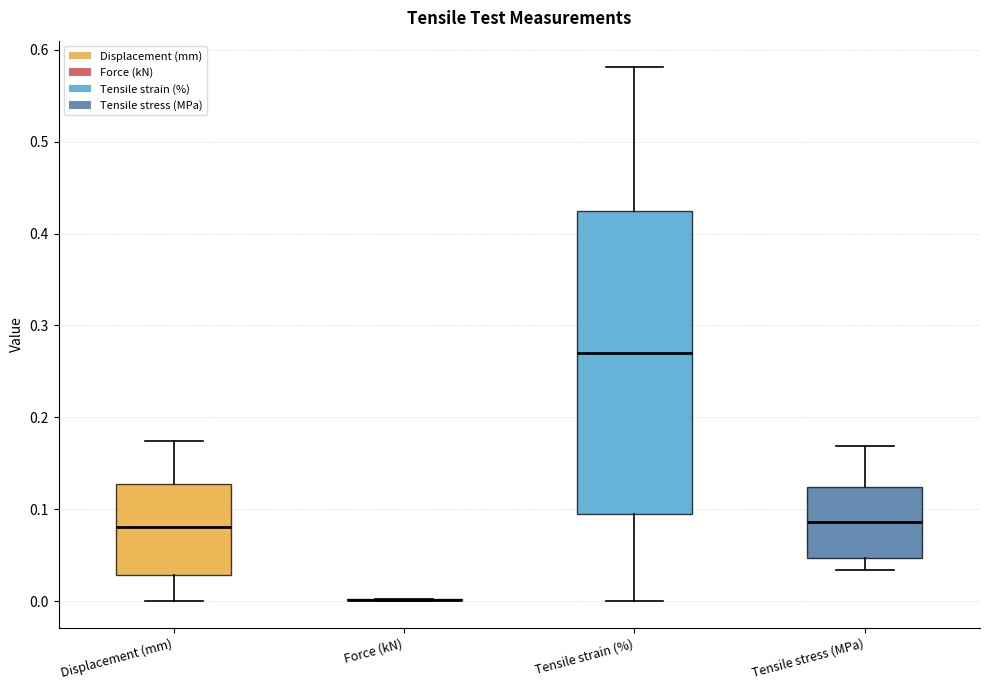

Comparing the boxes themselves (not the whiskers), which one is the tallest?

Tensile strain (%)